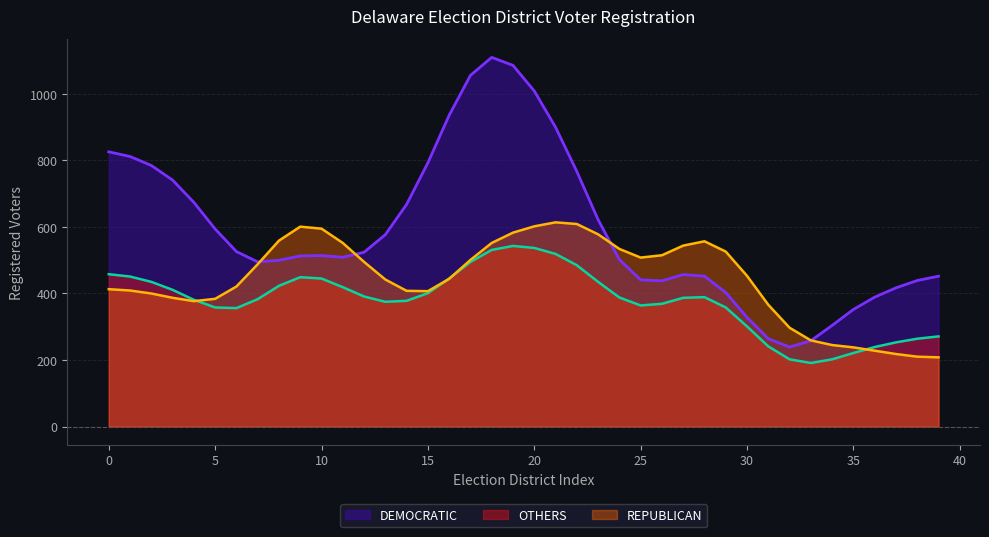

Rank the series by their average value, from highest to lowest.

DEMOCRATIC, REPUBLICAN, OTHERS